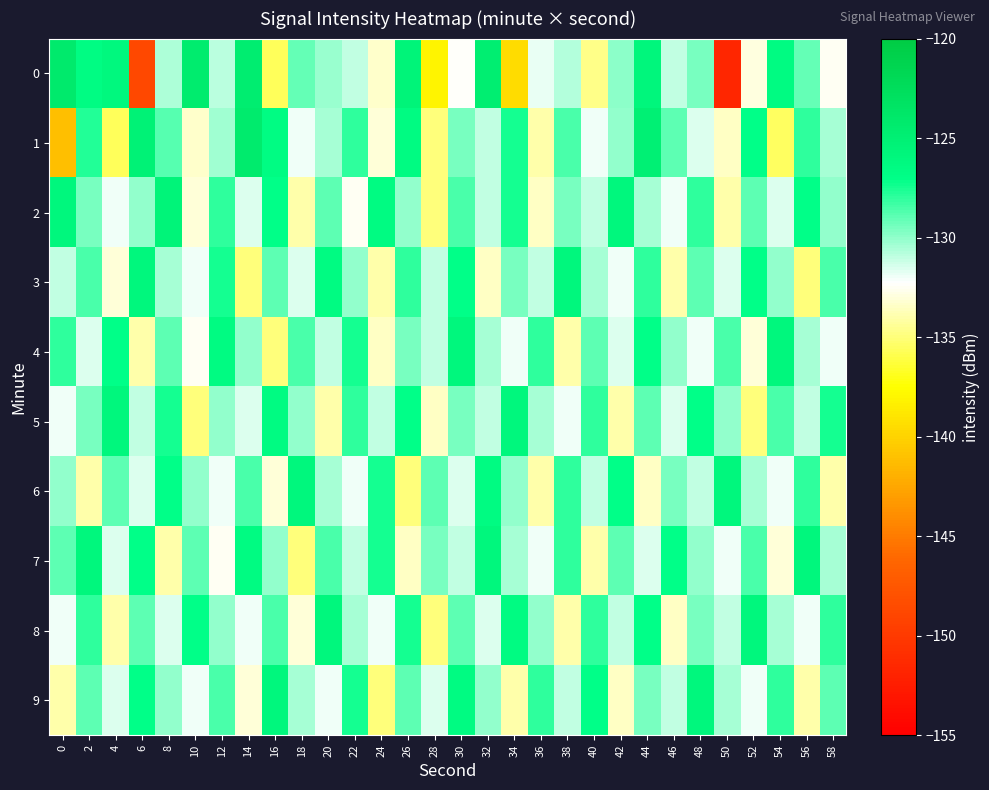

Reading left to right, transcribe all the data shown in this chart.

0: 0=-124.2	2=-126.6	4=-126.1	6=-148.8	8=-130.6	10=-124.5	12=-130.9	14=-124.6	16=-135.7	18=-129.1	20=-130.2	22=-131.0	24=-133.3	26=-125.6	28=-138.1	30=-132.4	32=-124.8	34=-139.5	36=-131.8	38=-130.8	40=-134.7	42=-129.9	44=-125.8	46=-131.1	48=-129.5	50=-151.6	52=-132.9	54=-126.5	56=-129.1	58=-132.5
1: 0=-141.2	2=-127.7	4=-135.7	6=-125.2	8=-128.8	10=-133.3	12=-130.4	14=-124.3	16=-126.6	18=-132.0	20=-130.5	22=-128.0	24=-133.0	26=-126.5	28=-135.0	30=-129.5	32=-131.0	34=-127.5	36=-134.0	38=-128.5	40=-132.0	42=-130.0	44=-125.0	46=-129.0	48=-131.5	50=-133.5	52=-127.0	54=-135.5	56=-128.0	58=-130.5
2: 0=-126.0	2=-129.5	4=-132.0	6=-130.0	8=-125.5	10=-133.0	12=-128.0	14=-131.5	16=-127.0	18=-134.0	20=-129.0	22=-132.5	24=-126.5	26=-130.0	28=-135.0	30=-128.5	32=-131.0	34=-127.5	36=-133.5	38=-129.5	40=-131.0	42=-126.0	44=-130.5	46=-132.0	48=-128.0	50=-134.0	52=-129.0	54=-131.5	56=-127.0	58=-130.0
3: 0=-131.0	2=-128.5	4=-133.0	6=-126.0	8=-130.5	10=-132.0	12=-127.5	14=-135.0	16=-129.0	18=-131.5	20=-126.5	22=-130.0	24=-134.0	26=-128.0	28=-131.0	30=-127.0	32=-133.5	34=-129.5	36=-131.0	38=-126.0	40=-130.5	42=-132.0	44=-128.0	46=-134.0	48=-129.0	50=-131.5	52=-127.0	54=-130.0	56=-135.0	58=-128.5
4: 0=-128.0	2=-131.5	4=-127.0	6=-134.0	8=-129.0	10=-132.5	12=-126.5	14=-130.0	16=-135.0	18=-128.5	20=-131.0	22=-127.5	24=-133.5	26=-129.5	28=-131.0	30=-126.0	32=-130.5	34=-132.0	36=-128.0	38=-134.0	40=-129.0	42=-131.5	44=-127.0	46=-130.0	48=-132.0	50=-128.5	52=-133.0	54=-126.0	56=-130.5	58=-132.0
5: 0=-132.0	2=-129.5	4=-126.0	6=-131.0	8=-127.5	10=-135.0	12=-130.0	14=-131.5	16=-126.5	18=-130.0	20=-134.0	22=-128.0	24=-131.0	26=-127.0	28=-133.5	30=-129.5	32=-131.0	34=-126.0	36=-130.5	38=-132.0	40=-128.0	42=-134.0	44=-129.0	46=-131.5	48=-127.0	50=-130.0	52=-135.0	54=-128.5	56=-131.0	58=-127.5
6: 0=-130.0	2=-134.0	4=-129.0	6=-131.5	8=-127.0	10=-130.0	12=-132.0	14=-128.5	16=-133.0	18=-126.0	20=-130.5	22=-132.0	24=-127.5	26=-135.0	28=-129.0	30=-131.5	32=-126.5	34=-130.0	36=-134.0	38=-128.0	40=-131.0	42=-127.0	44=-133.5	46=-129.5	48=-131.0	50=-126.0	52=-130.5	54=-132.0	56=-128.0	58=-134.0
7: 0=-129.0	2=-126.0	4=-131.5	6=-127.0	8=-134.0	10=-129.0	12=-132.5	14=-126.5	16=-130.0	18=-135.0	20=-128.5	22=-131.0	24=-127.5	26=-133.5	28=-129.5	30=-131.0	32=-126.0	34=-130.5	36=-132.0	38=-128.0	40=-134.0	42=-129.0	44=-131.5	46=-127.0	48=-130.0	50=-132.0	52=-128.5	54=-133.0	56=-126.0	58=-130.5
8: 0=-132.0	2=-128.0	4=-134.0	6=-129.0	8=-131.5	10=-127.0	12=-130.0	14=-132.0	16=-128.5	18=-133.0	20=-126.0	22=-130.5	24=-132.0	26=-127.5	28=-135.0	30=-129.0	32=-131.5	34=-126.5	36=-130.0	38=-134.0	40=-128.0	42=-131.0	44=-127.0	46=-133.5	48=-129.5	50=-131.0	52=-126.0	54=-130.5	56=-132.0	58=-128.0
9: 0=-134.0	2=-129.0	4=-131.5	6=-127.0	8=-130.0	10=-132.0	12=-128.5	14=-133.0	16=-126.0	18=-130.5	20=-132.0	22=-127.5	24=-135.0	26=-129.0	28=-131.5	30=-126.5	32=-130.0	34=-134.0	36=-128.0	38=-131.0	40=-127.0	42=-133.5	44=-129.5	46=-131.0	48=-126.0	50=-130.5	52=-132.0	54=-128.0	56=-134.0	58=-129.0